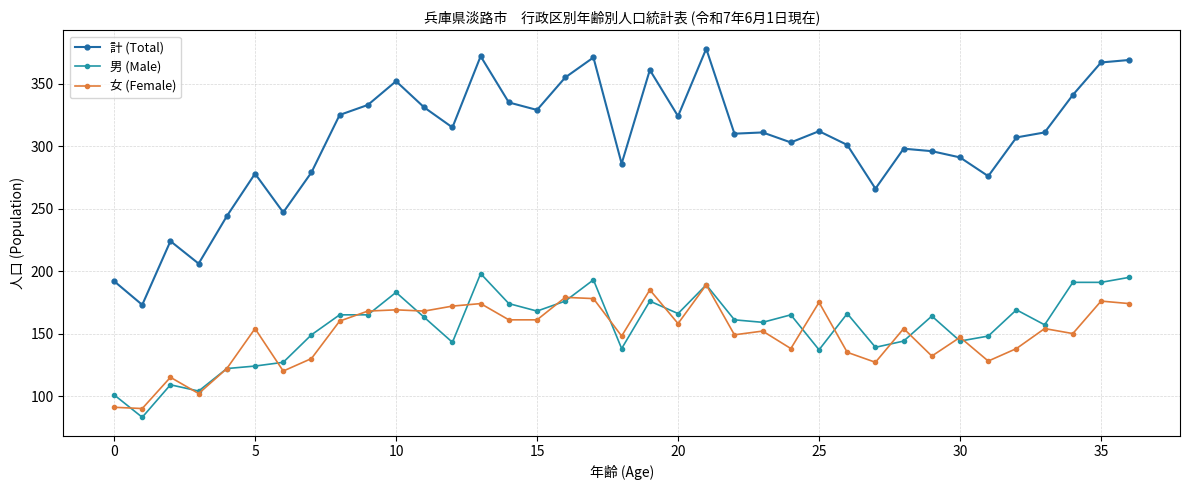

Which series has the largest range (max minus min)?

計 (Total)